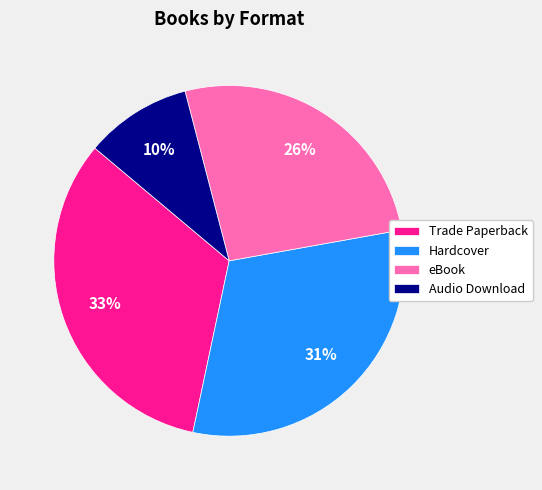

Rank the categories by value from lowest to highest.

Audio Download, eBook, Hardcover, Trade Paperback